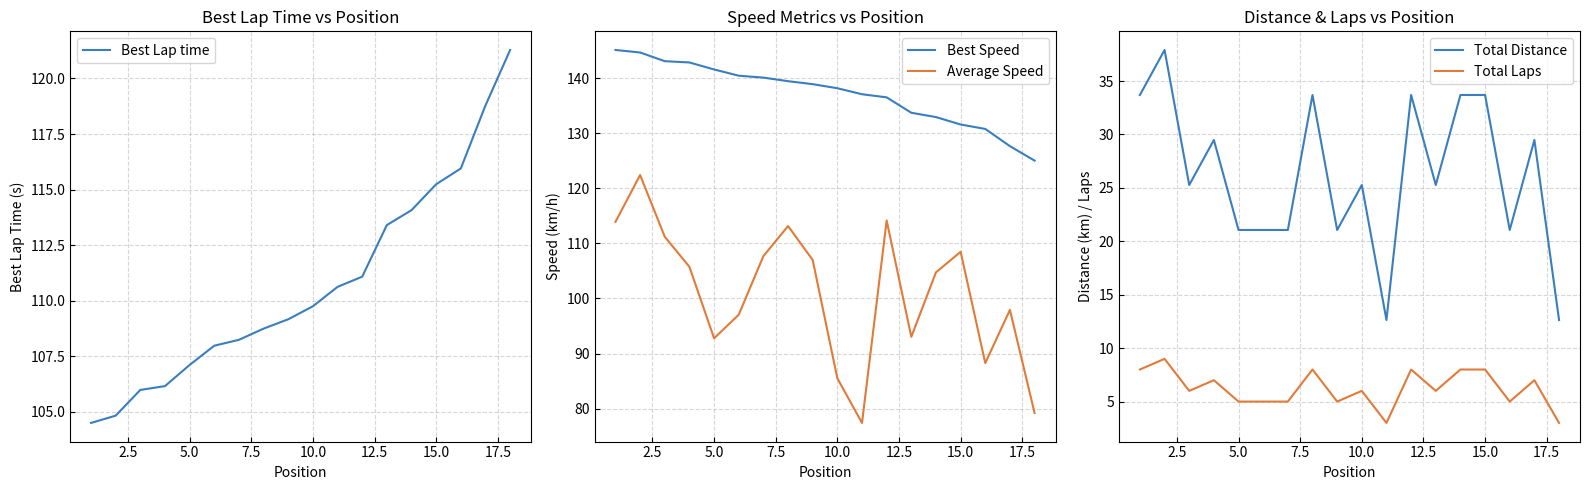

What is the lowest value of the Best Speed series?

125.0